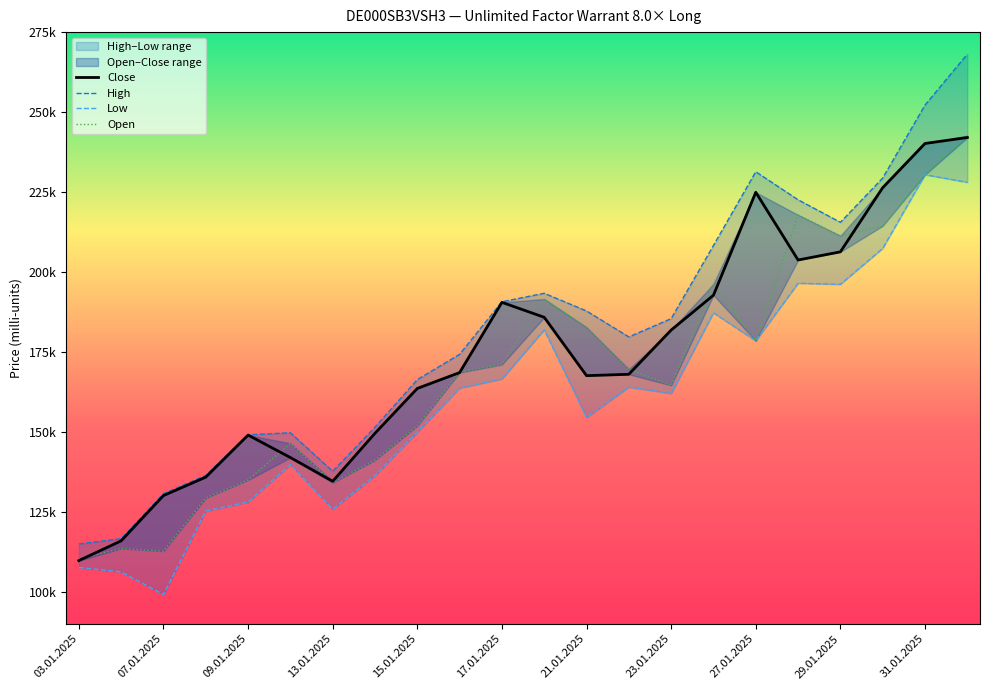

What are all the series names shown in the legend?

Close, High, Low, Open